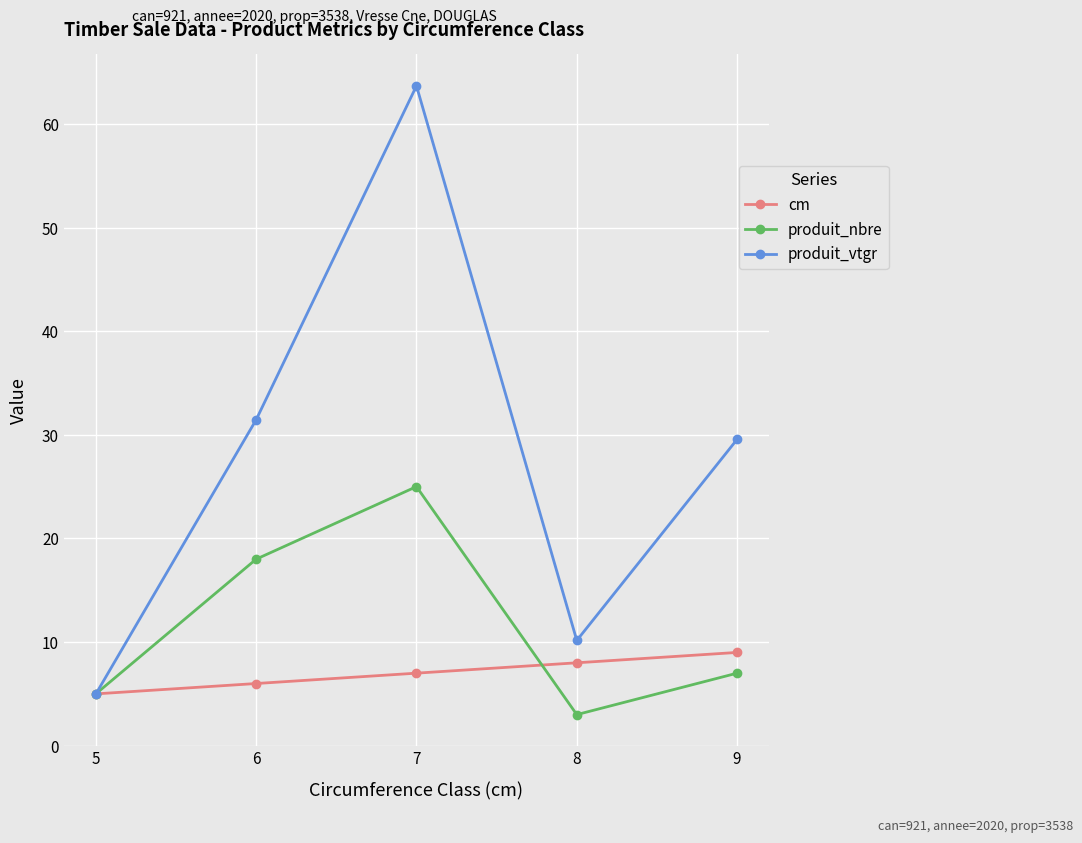

In produit_nbre, how many points are lower than both neighbors (excluding endpoints)?

1